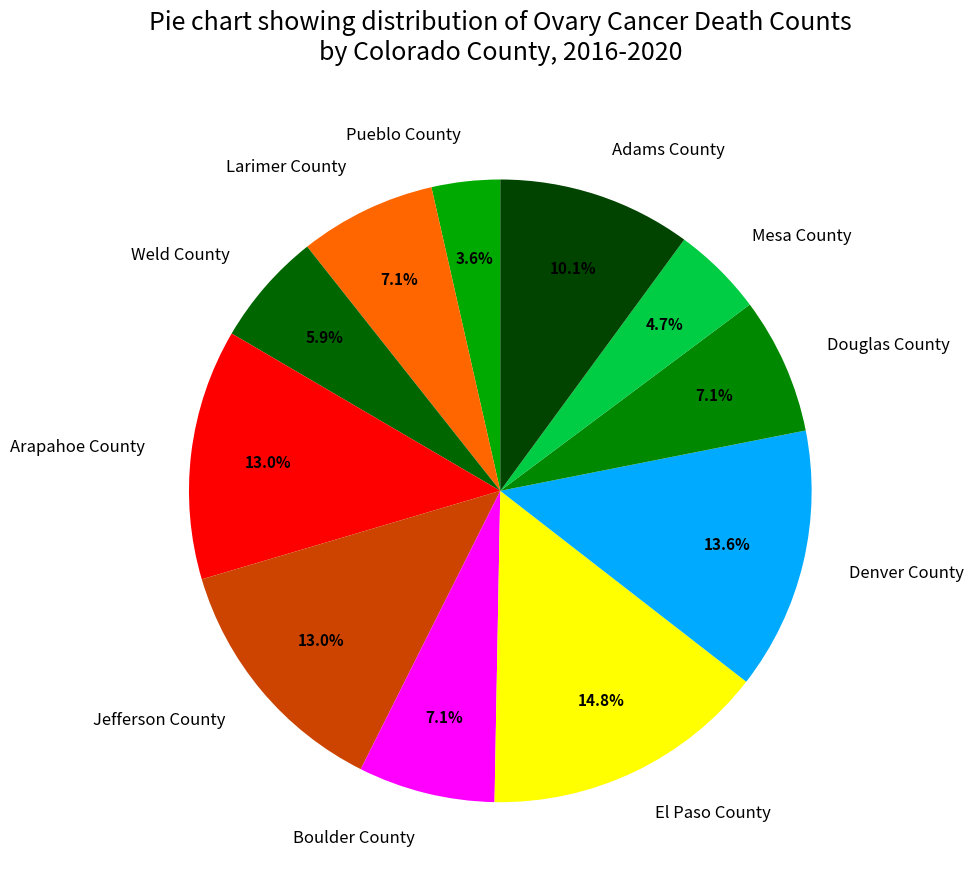

To the nearest percent, what is the difference between the Adams County and Mesa County slice percentages?

5%